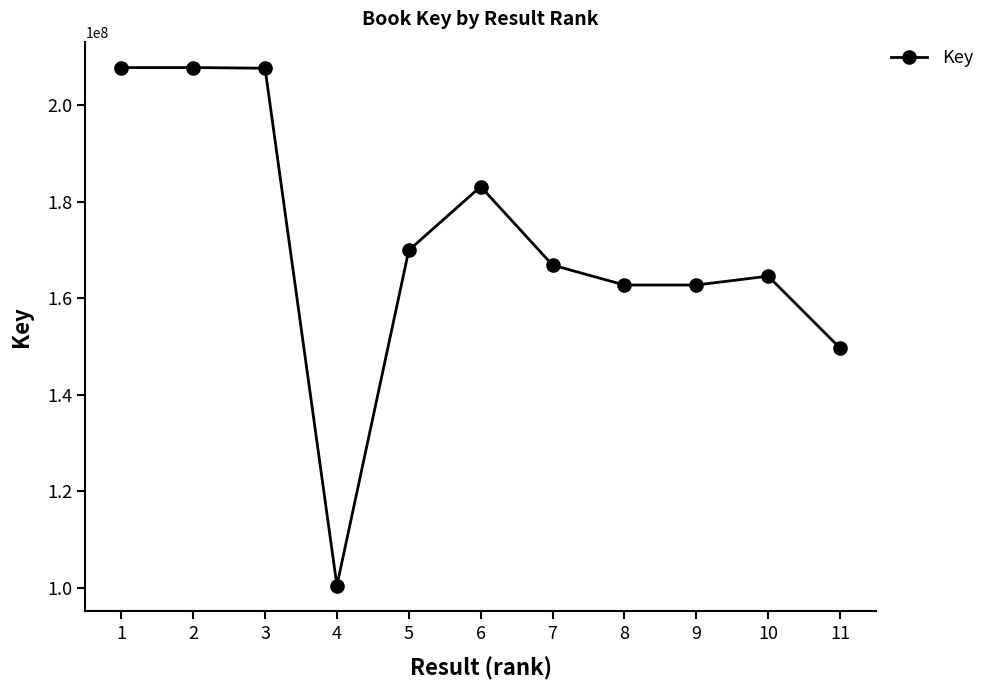

True or false: the data has more than 1 interior local peaks.

True